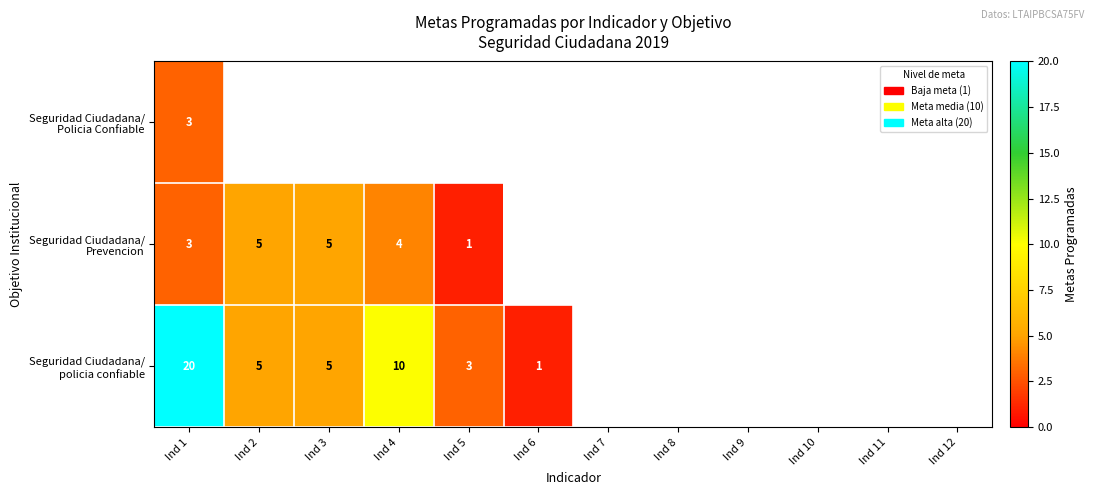

Count the number of categories in the chart.

12